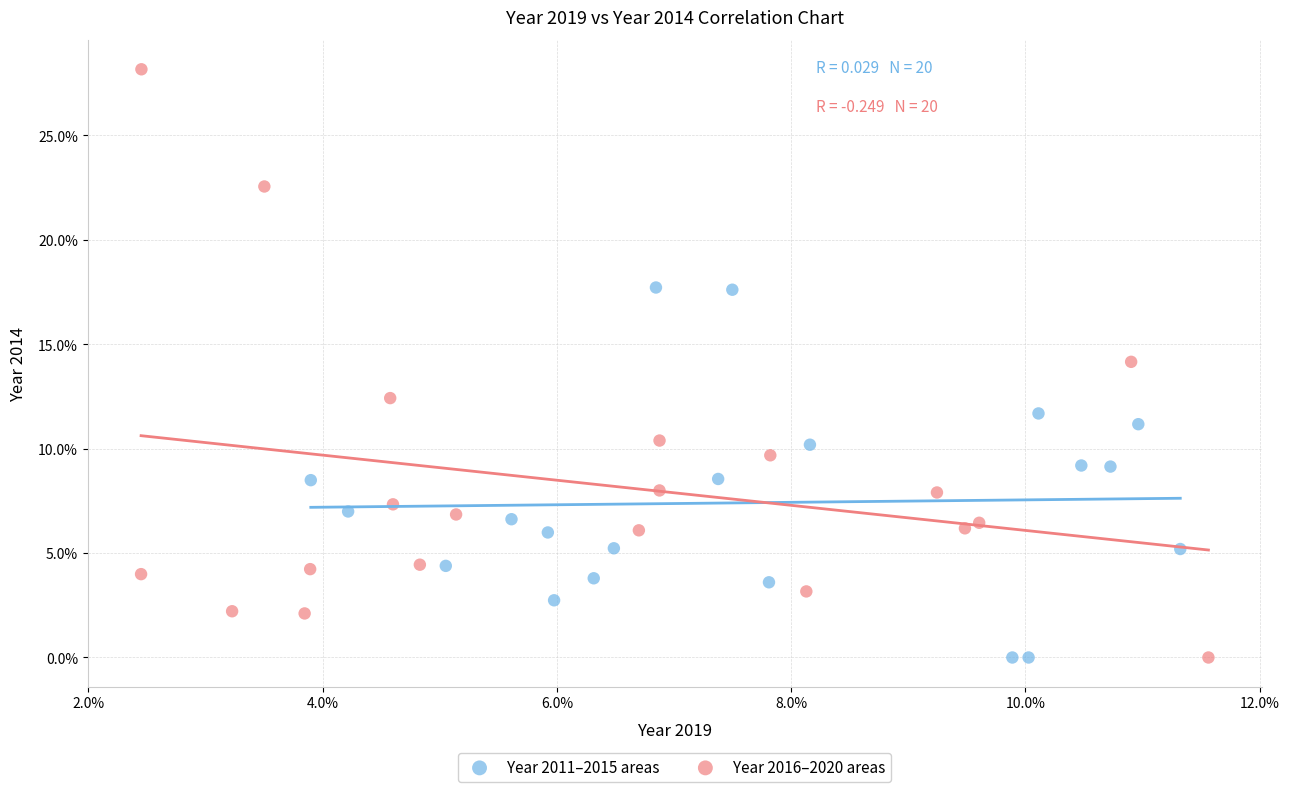

Which series has the largest Y range (max minus min)?

Year 2016–2020 areas